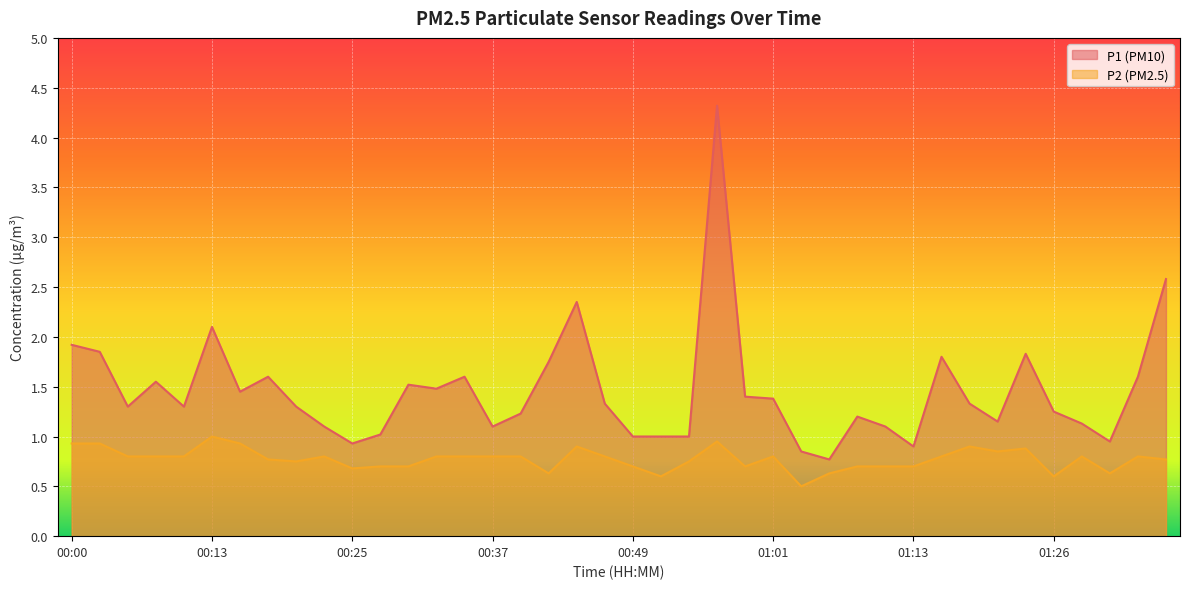

What is the difference between the maximum and second lowest values in the P1 series?

3.5